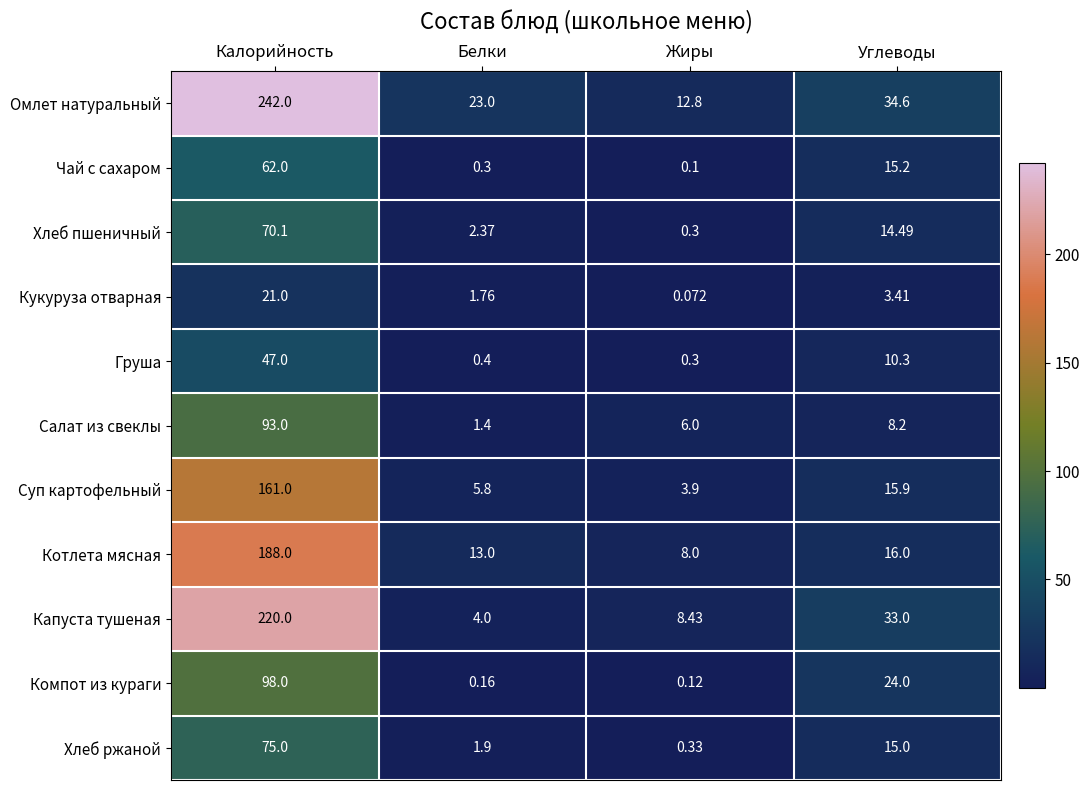

At which category is the sum across all series the highest?

Калорийность